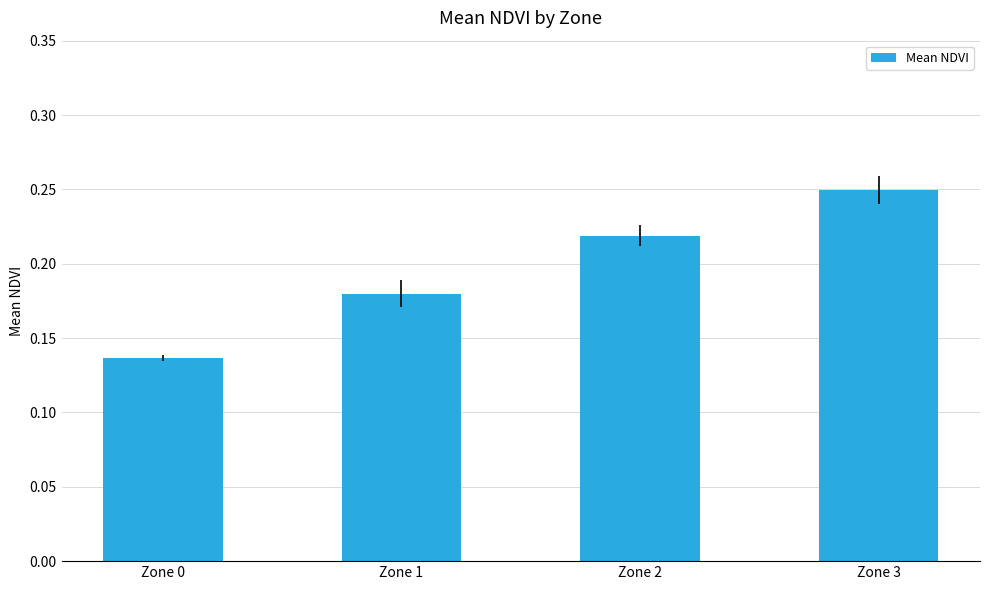

List the labels in order of value, smallest first.

Zone 0, Zone 1, Zone 2, Zone 3